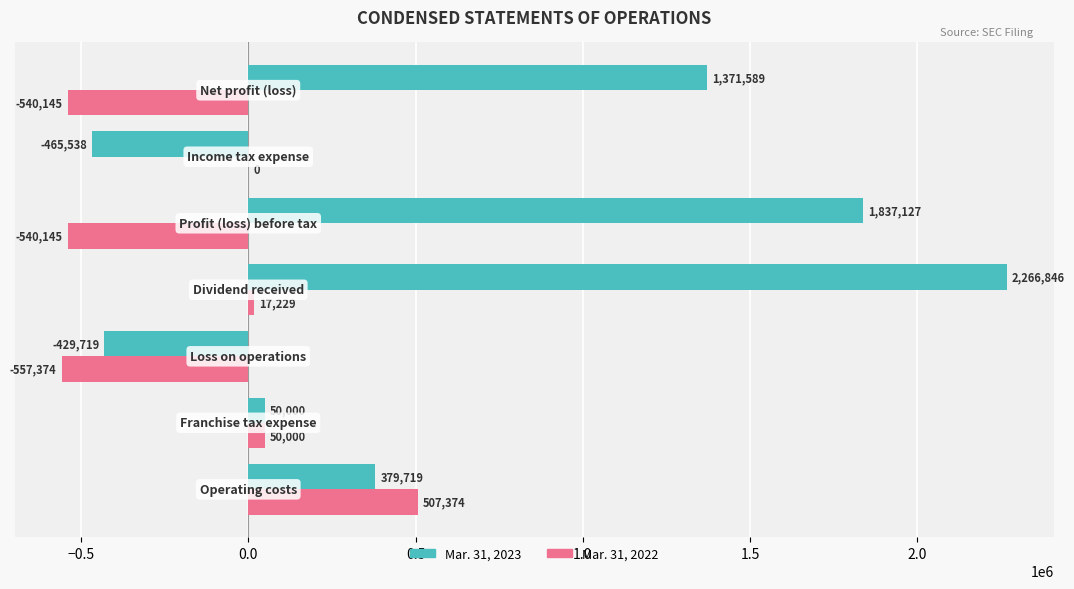

What is the maximum value for Mar. 31, 2023?

2266846